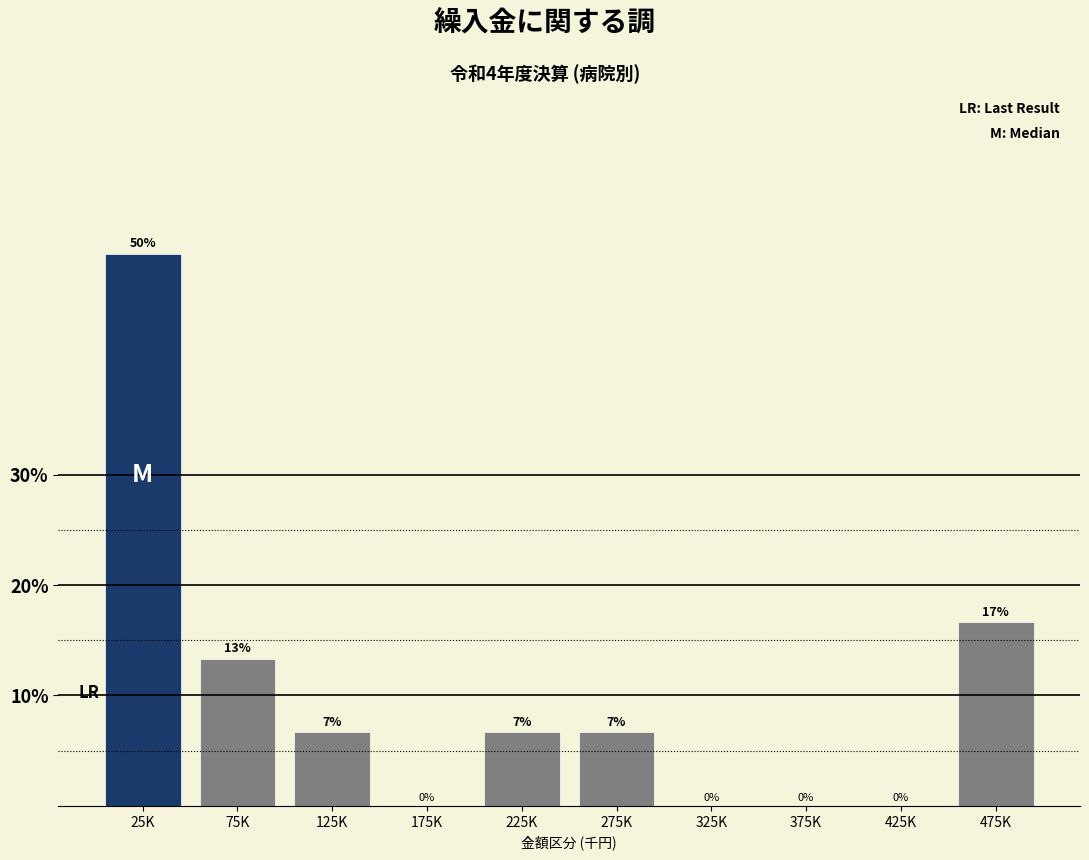

The value at 325K is 0.0. True or false?

True